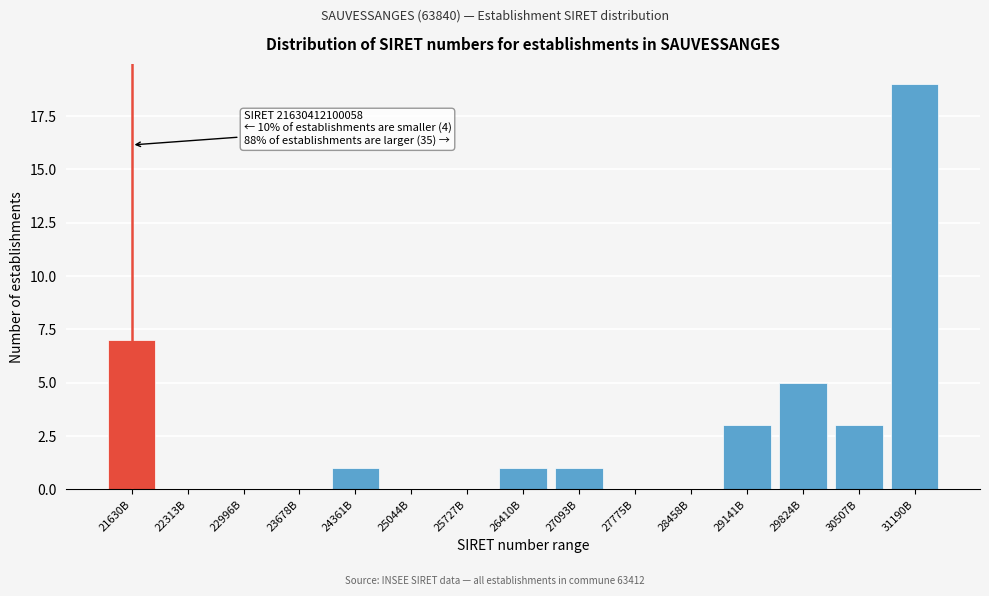

Reading left to right, list all the values displayed in this chart.

21630B=7	22313B=0	22996B=0	23678B=0	24361B=1	25044B=0	25727B=0	26410B=1	27093B=1	27775B=0	28458B=0	29141B=3	29824B=5	30507B=3	31190B=19